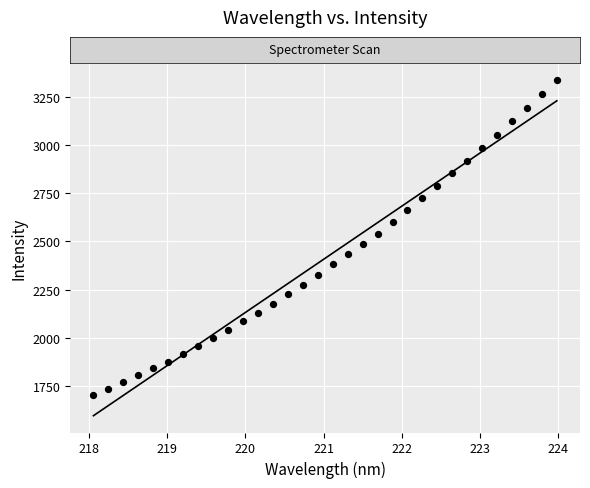

What is the range of X values (max minus min)?

5.9